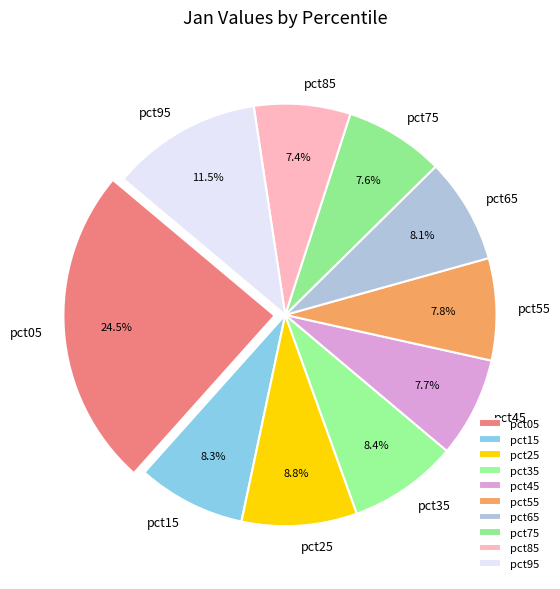

To the nearest percent, what is the difference between the largest and smallest slice percentages?

17%